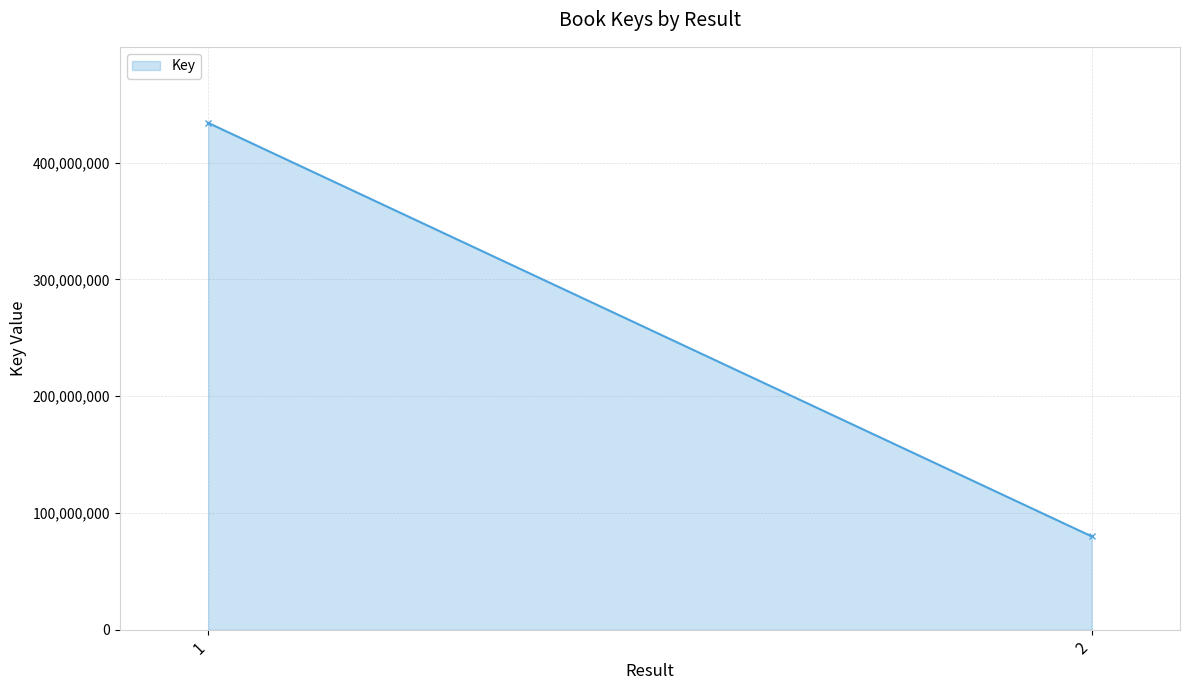

True or false: the data shows 232614666 at 1.

False